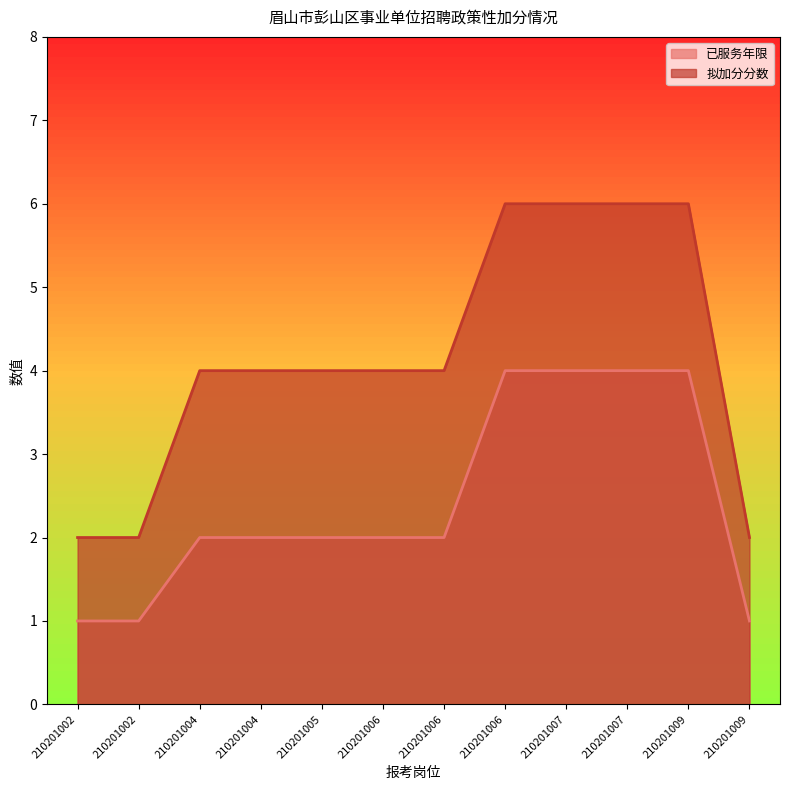

At how many categories does at least one series exceed 5?

4